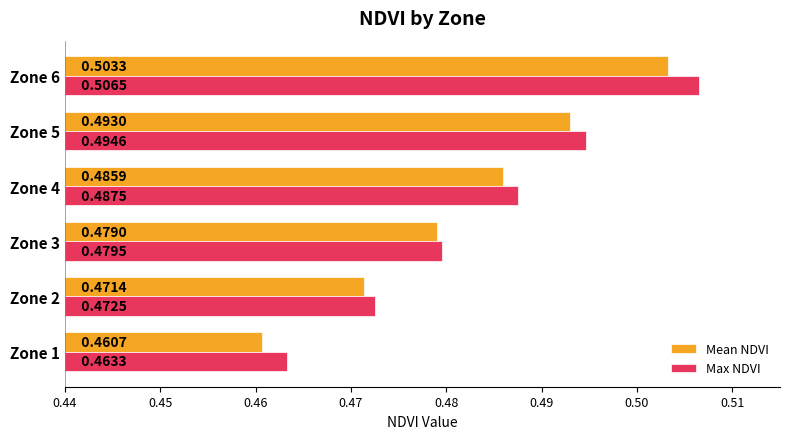

Where is Max NDVI nearest to the value 0?

Zone 1